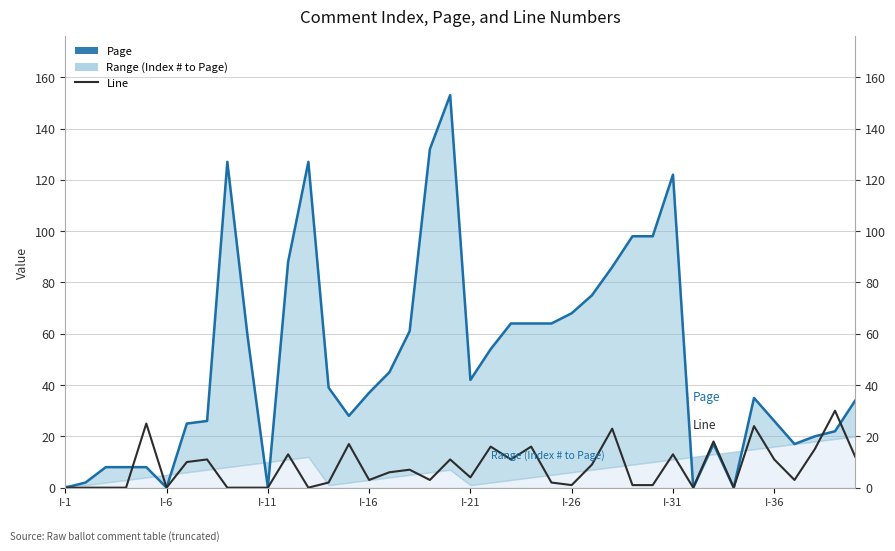

What is the difference between the maximum and minimum values in the Line series?

30